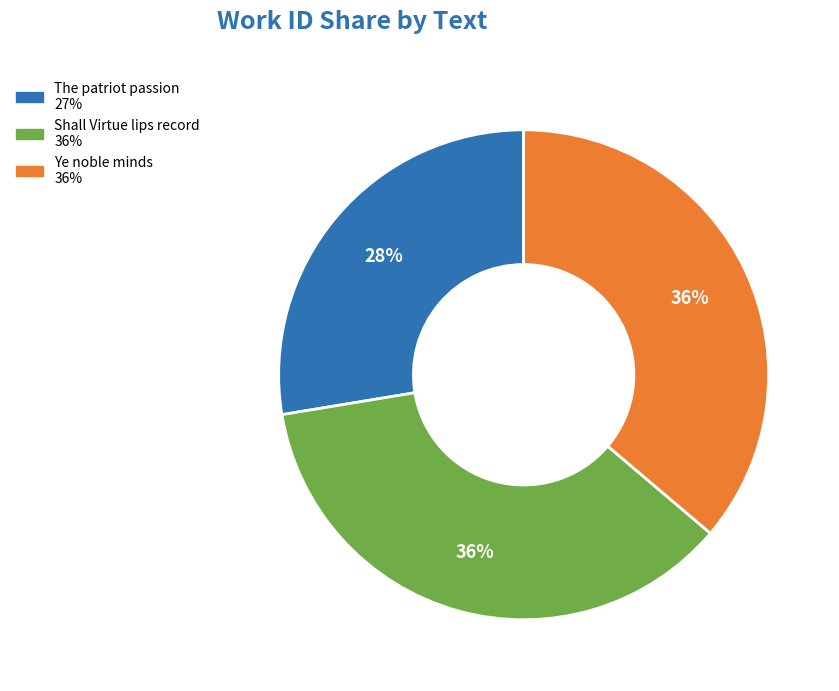

What is the smallest slice in the pie chart?

The patriot passion